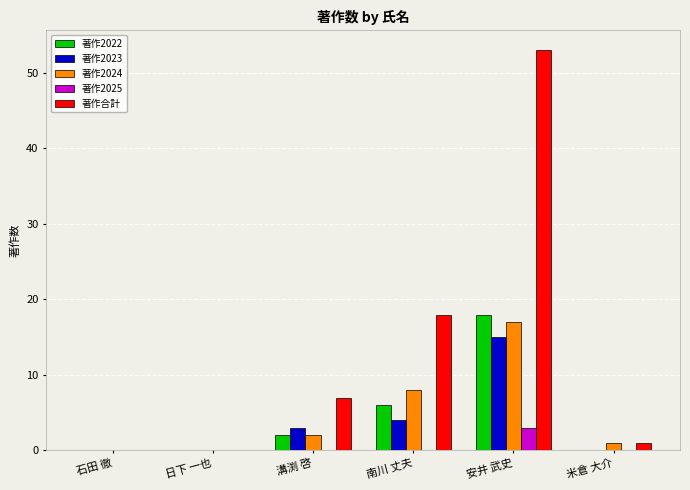

How many groups of bars are there?

6